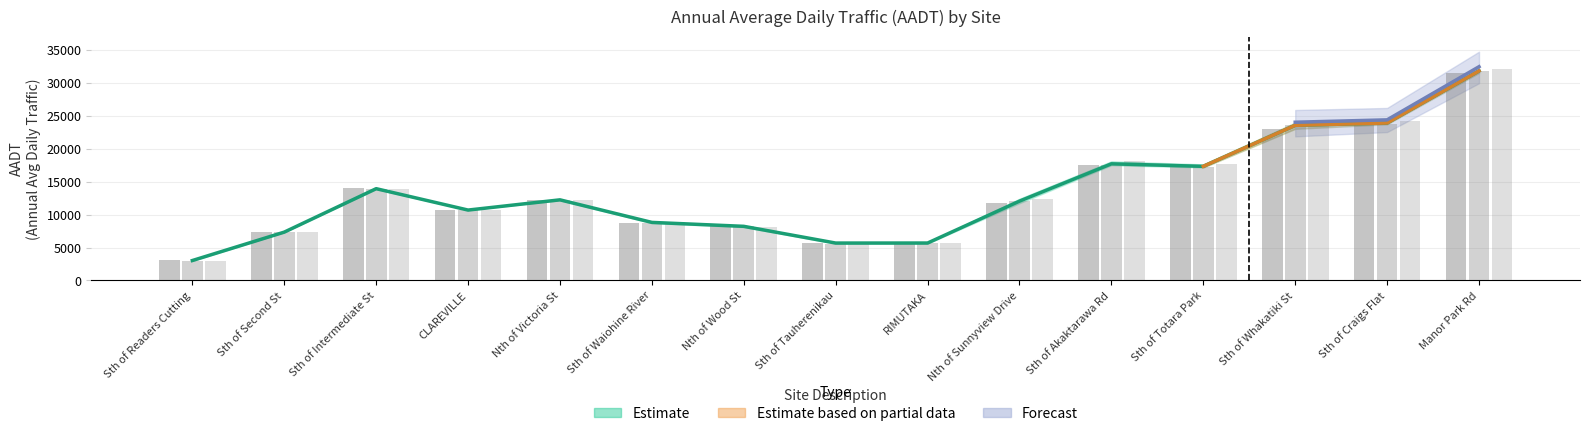

Read the AADT (2012) value at Sth of Totara Park, to the nearest 100.

17200